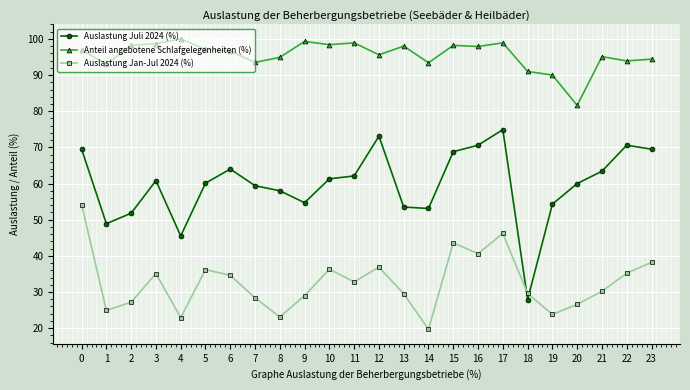

What is the difference between the second highest and second lowest values in the Auslastung Jan-Jul 2024 (%) series?

23.3